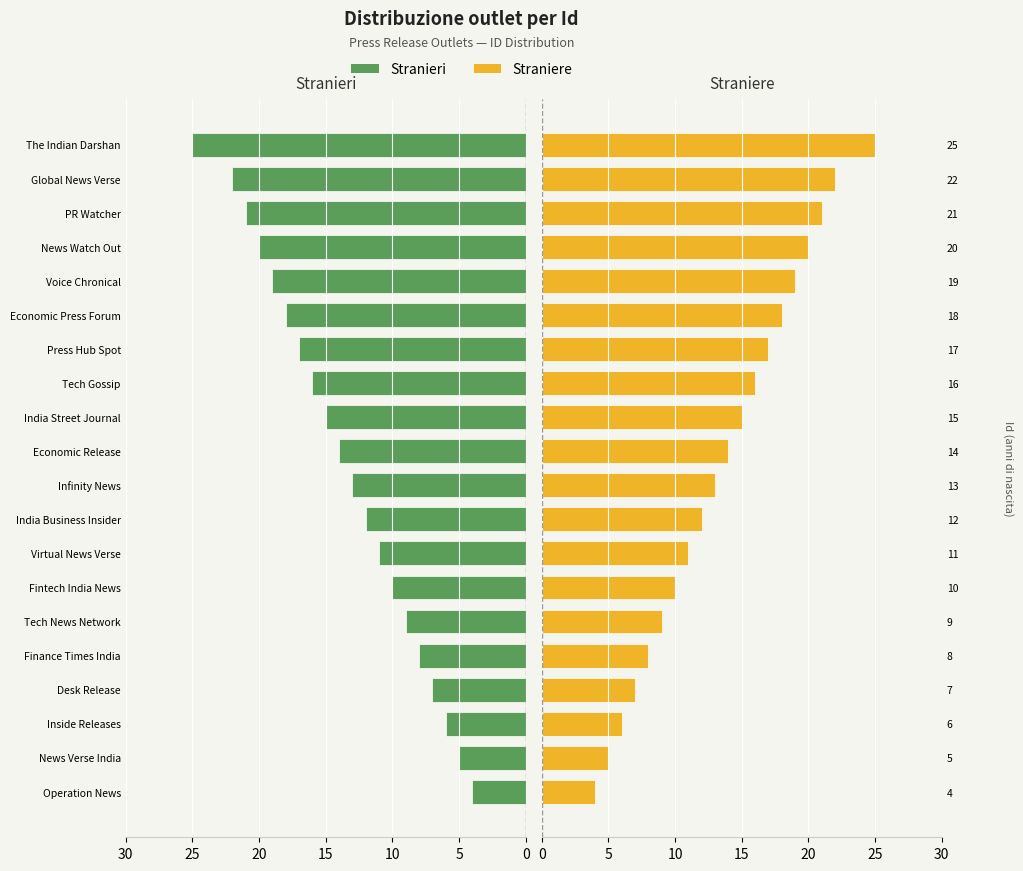

Between Fintech India News and Finance Times India, which is larger?

Fintech India News